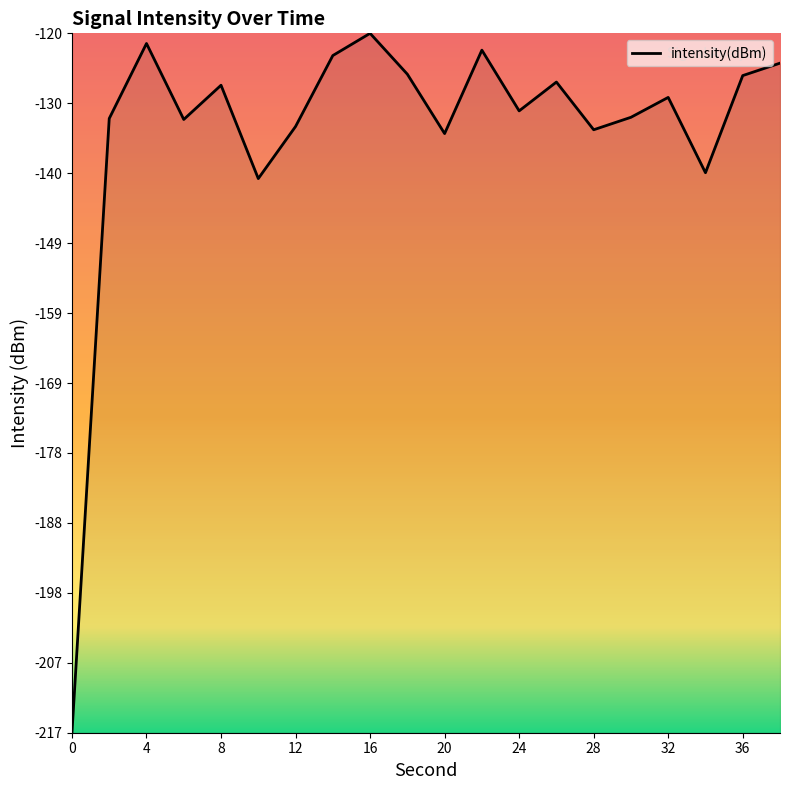

What is the minimum value shown in the chart?

-217.1